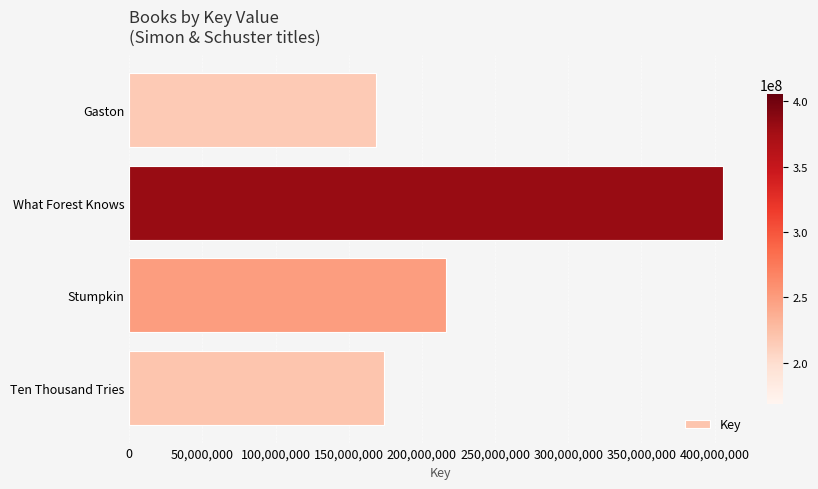

At which category does the chart reach its peak across all series?

What Forest Knows